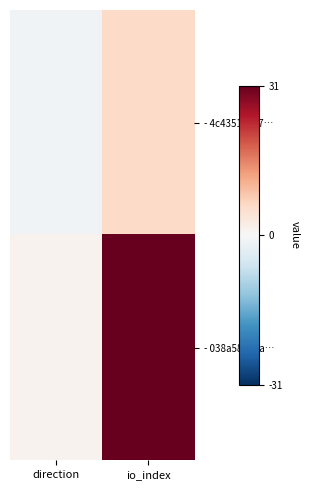

Which series has the widest spread of values?

- 038a58e6da…